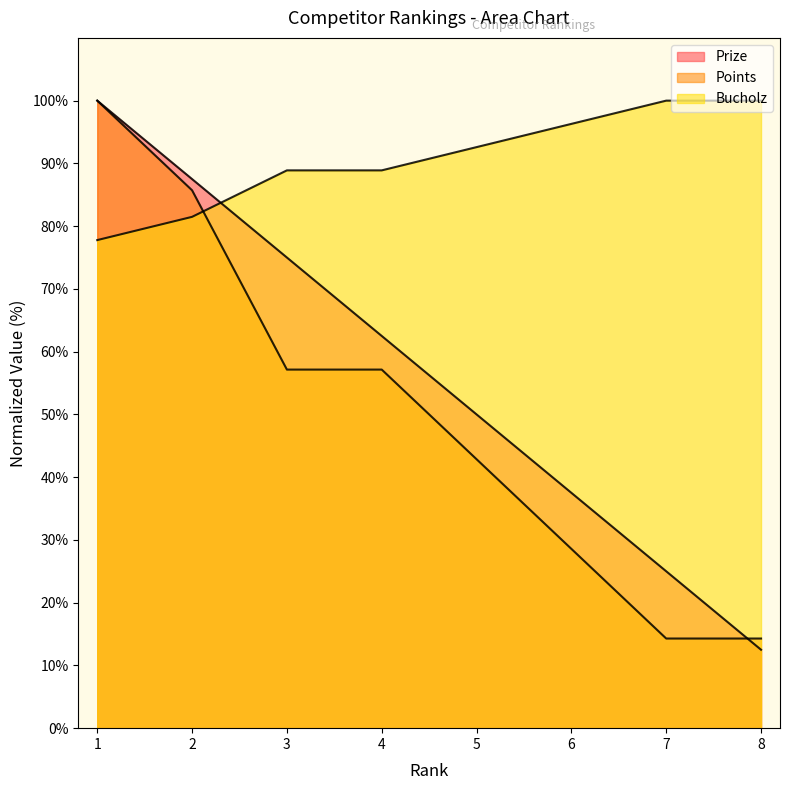

Does the chart display data point markers on the line(s)?

No